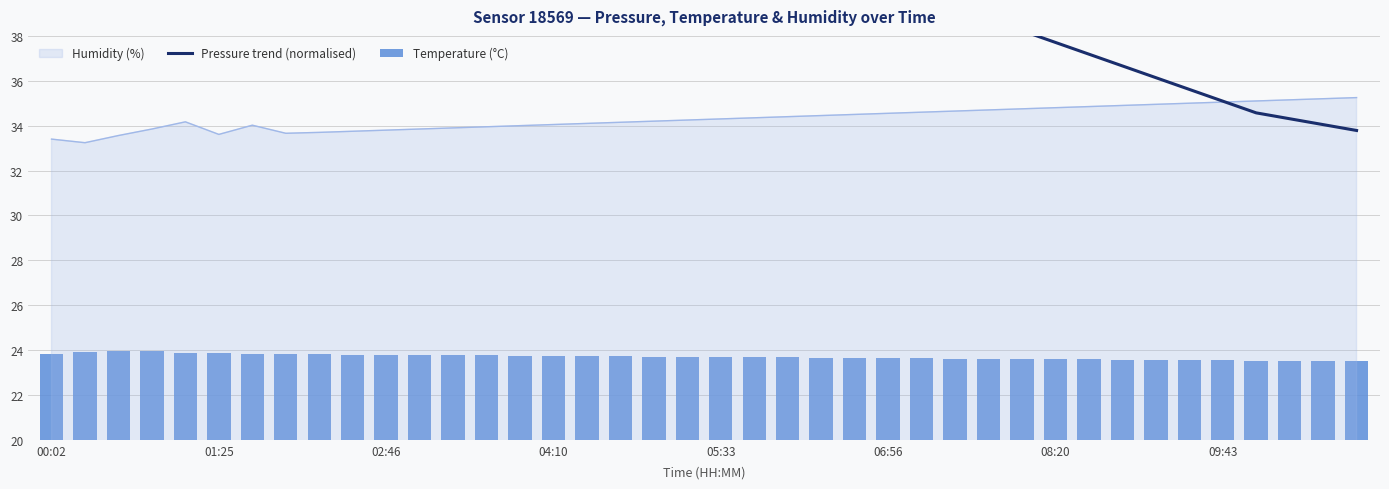

What is the average value of the Temperature (°C) series?

23.7